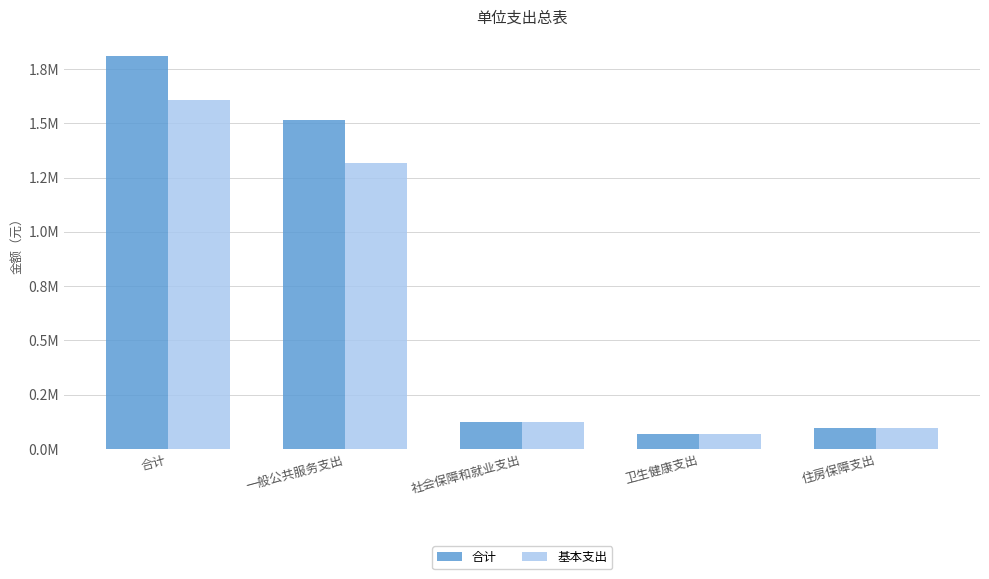

At which category is the sum across all series the highest?

合计